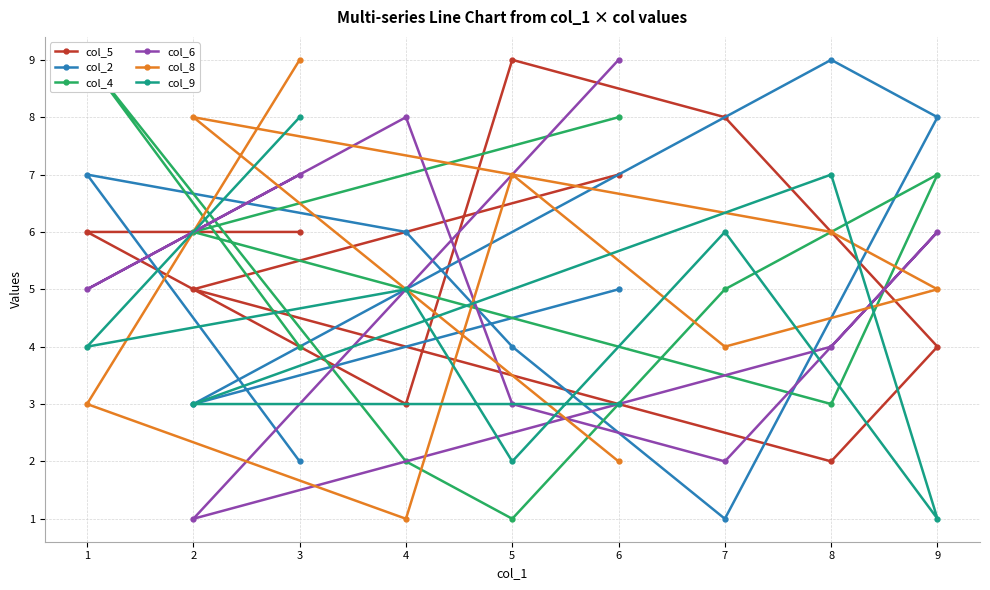

What are all the series names shown in the legend?

col_5, col_2, col_4, col_6, col_8, col_9